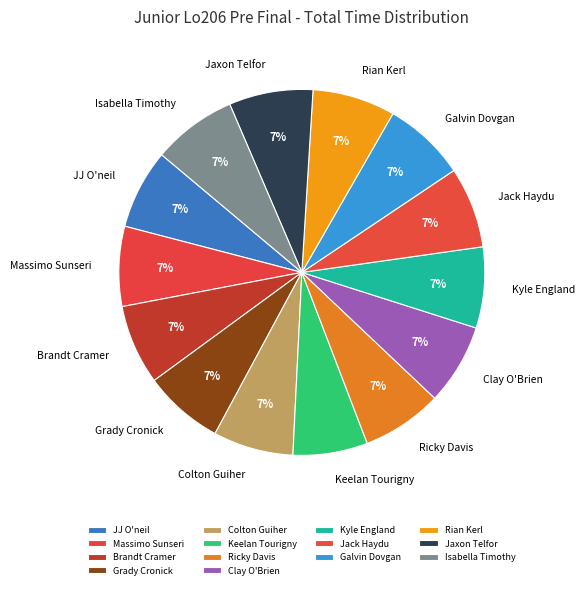

What is the ratio of the value at Jaxon Telfor to the value at Isabella Timothy?

1.0